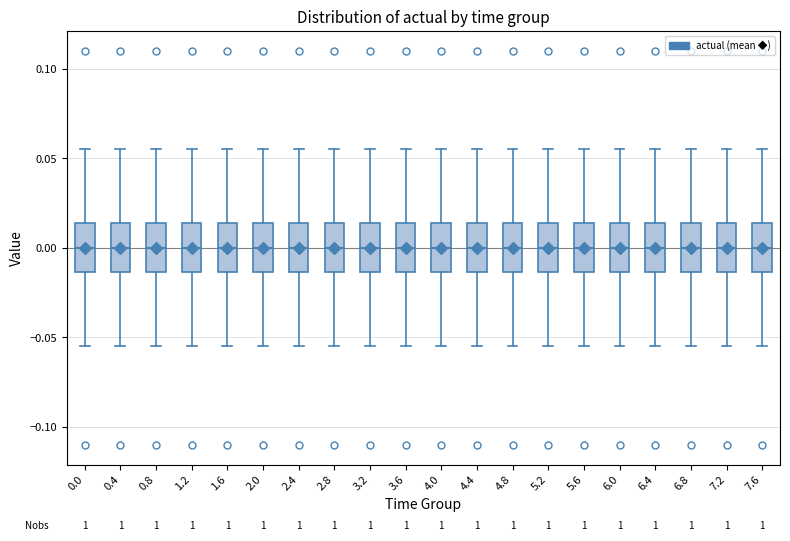

Where does the median line of the box at x = 0.4 sit on the y-axis? The values are not printed on the chart, so give them approximately, as read against the axis.

0.000